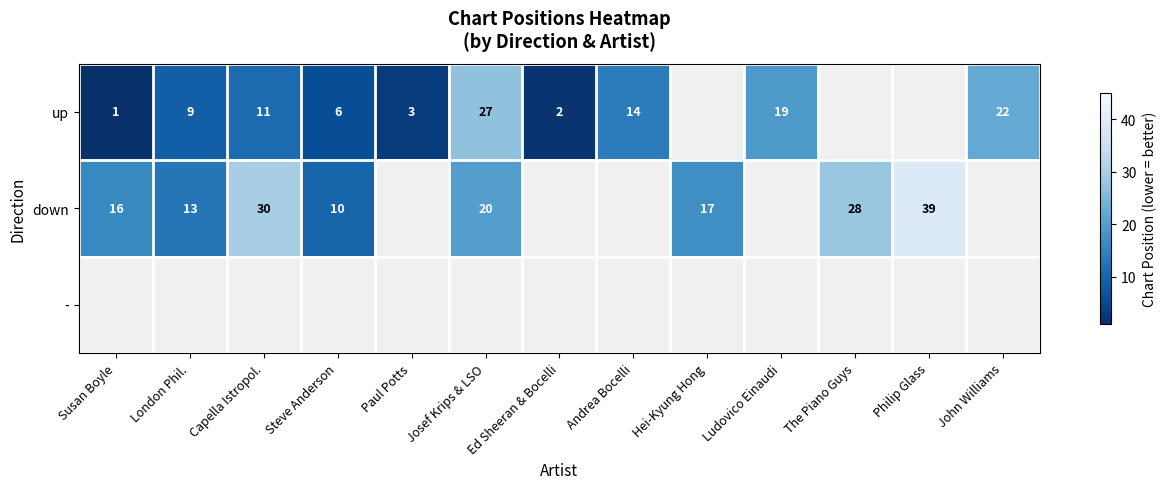

Is it true that up equals 9 at London Phil.?

True